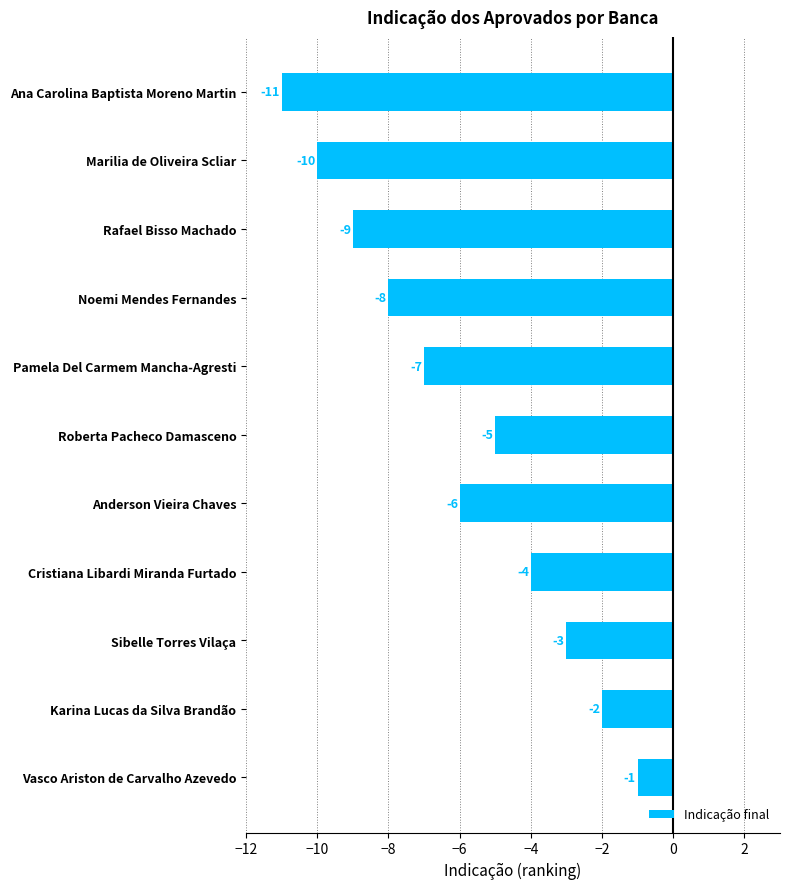

Between Pamela Del Carmem Mancha-Agresti and Marilia de Oliveira Scliar, which is larger?

Pamela Del Carmem Mancha-Agresti